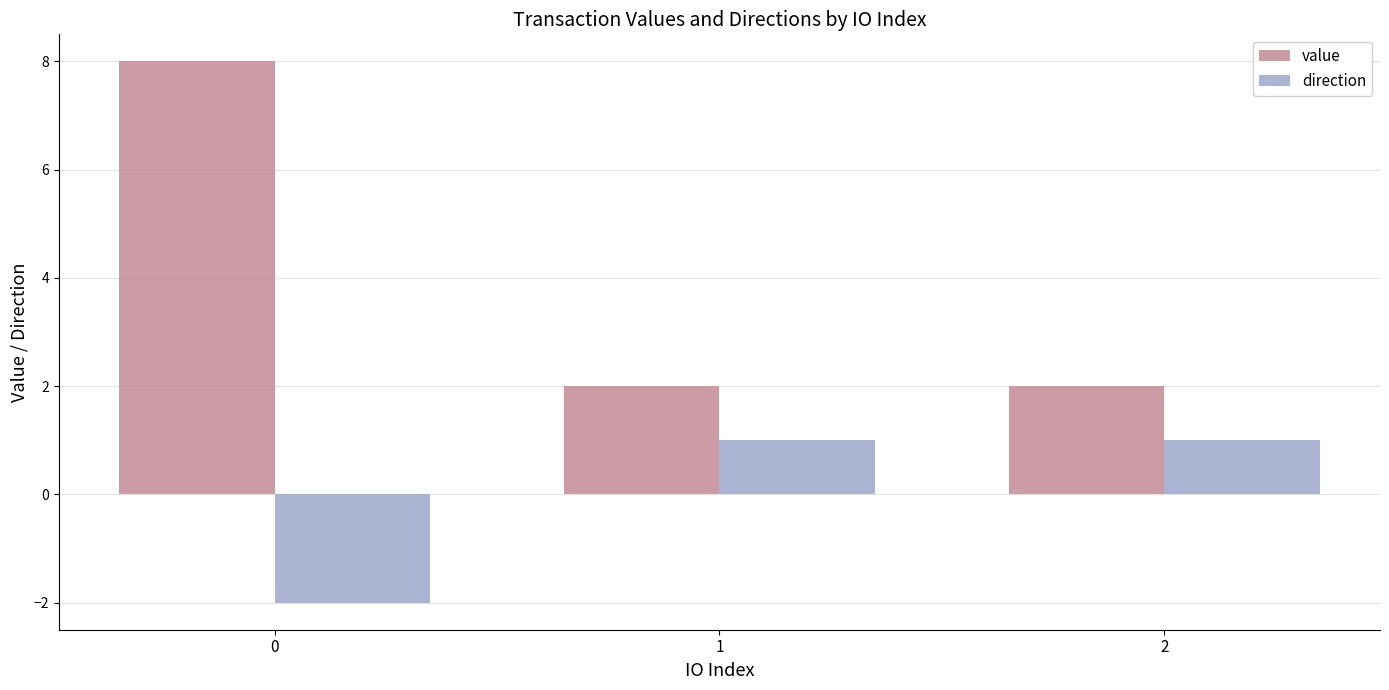

The direction series shows 1.0 at 1. True or false?

True